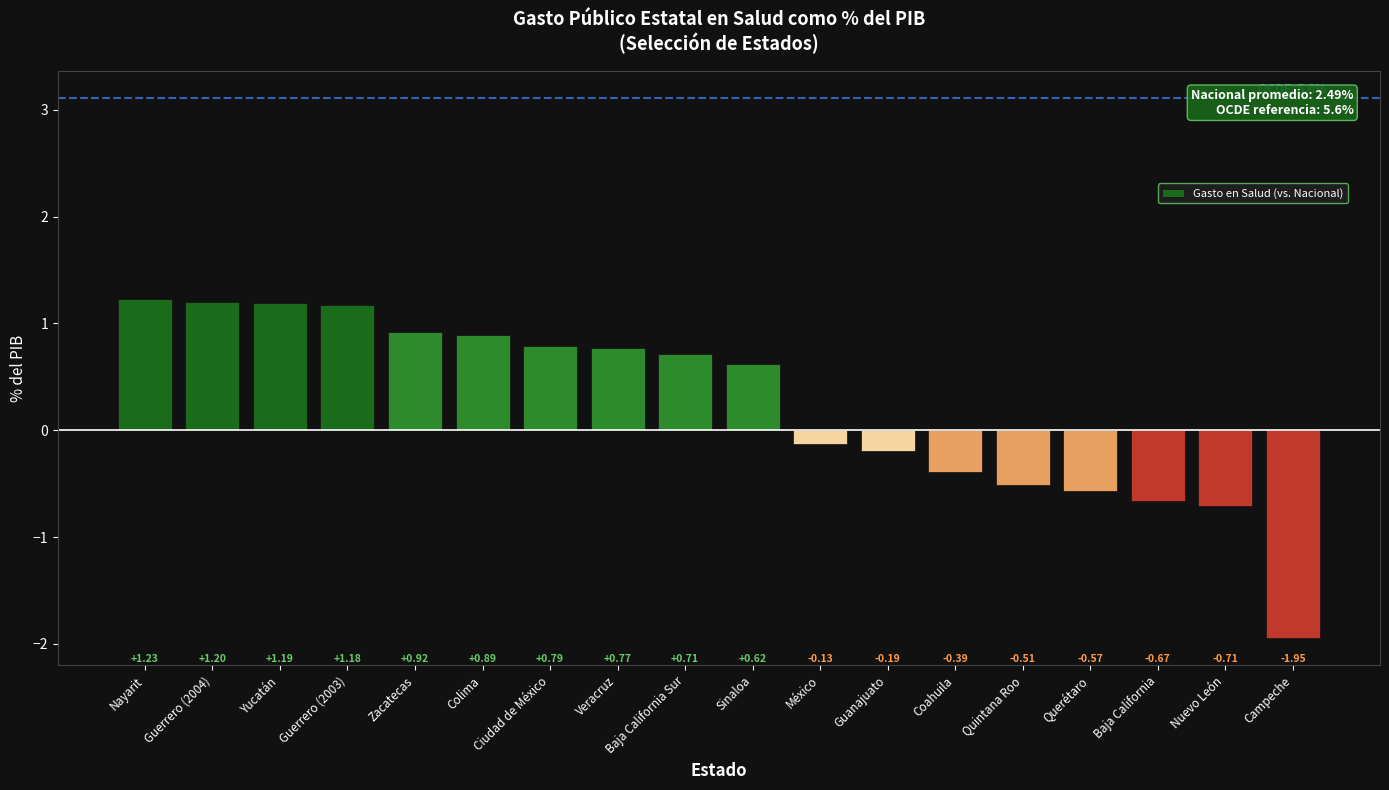

Are the bars grouped side by side (vs. stacked)?

No